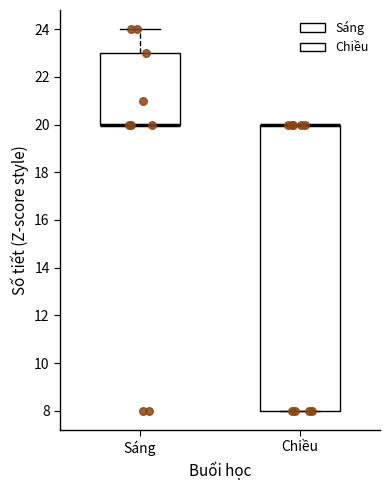

Which box is the tallest, from its lower edge to its upper edge?

Chiều